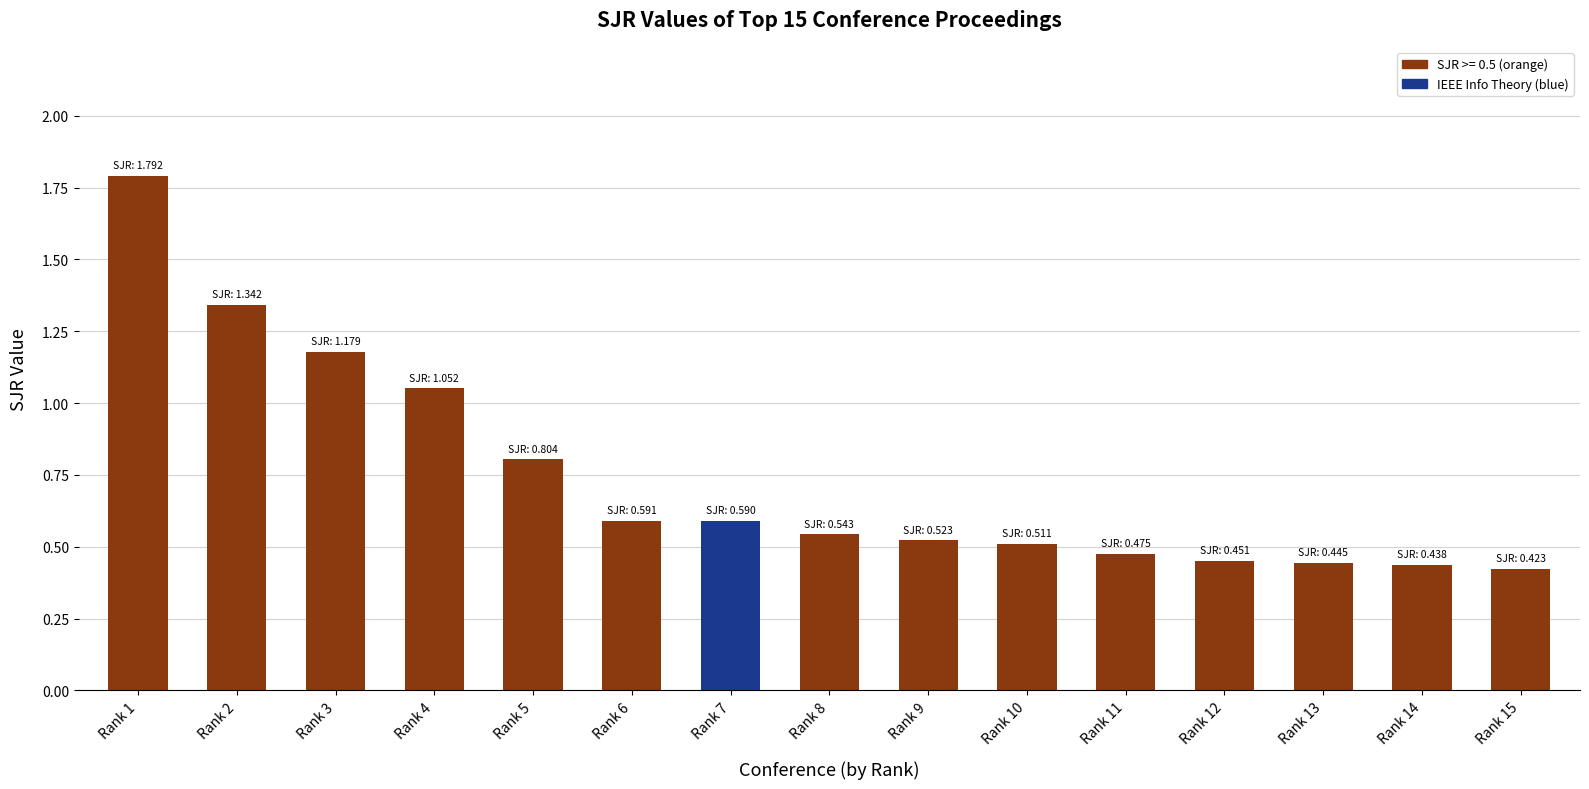

What is the value of the 6th bar from the left?

0.6